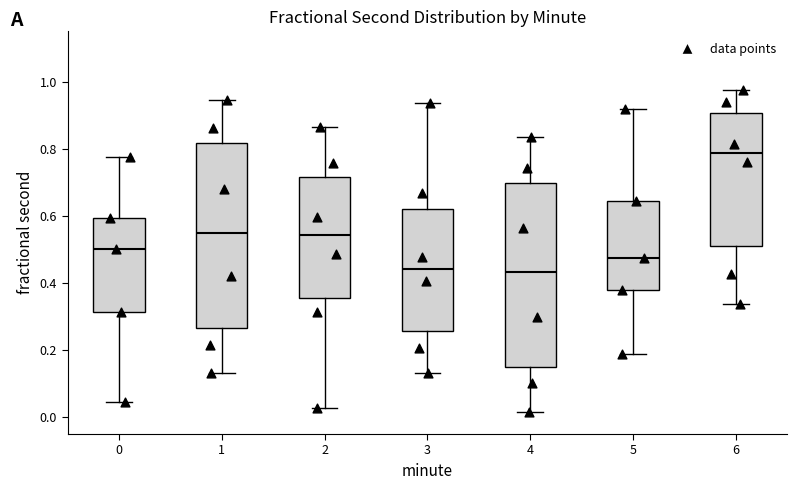

Reading left to right, read every box against the y-axis: the position of its median line, the range the box covers, and the ends of its whiskers. The values are not printed on the chart, so give them approximately, as read against the axis.

0: median 0.50, box 0.32 to 0.60, whiskers 0.04 to 0.78
1: median 0.56, box 0.26 to 0.82, whiskers 0.14 to 0.94
2: median 0.54, box 0.36 to 0.72, whiskers 0.02 to 0.86
3: median 0.44, box 0.26 to 0.62, whiskers 0.14 to 0.94
4: median 0.44, box 0.16 to 0.70, whiskers 0.02 to 0.84
5: median 0.48, box 0.38 to 0.64, whiskers 0.18 to 0.92
6: median 0.78, box 0.52 to 0.90, whiskers 0.34 to 0.98